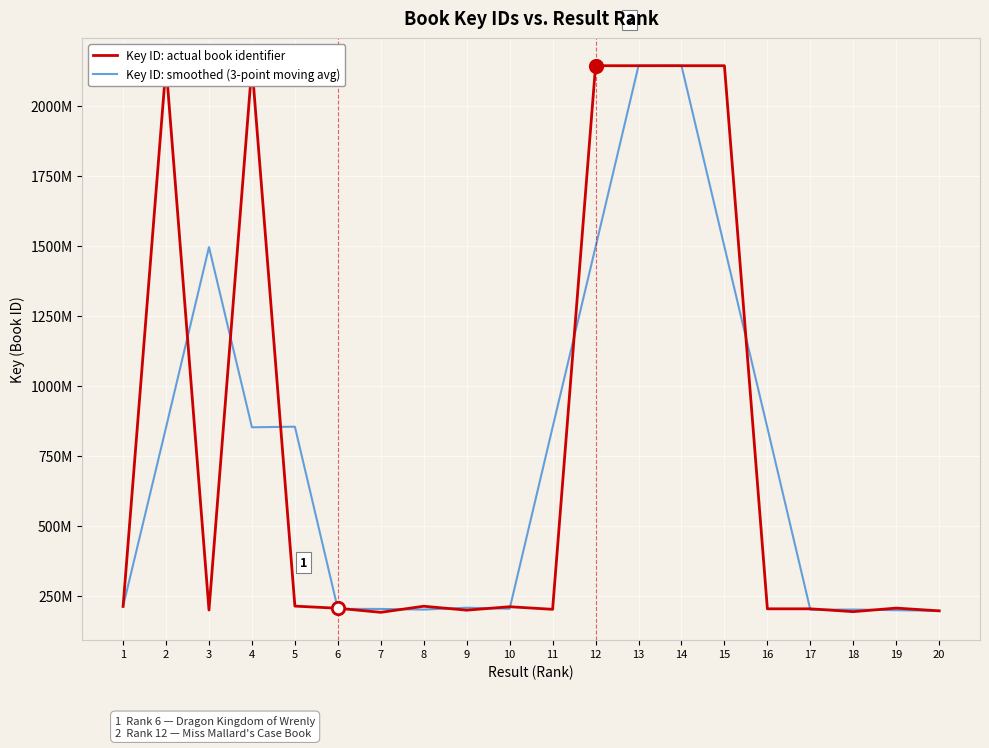

Which series has the largest total across all categories?

Key ID: actual book identifier